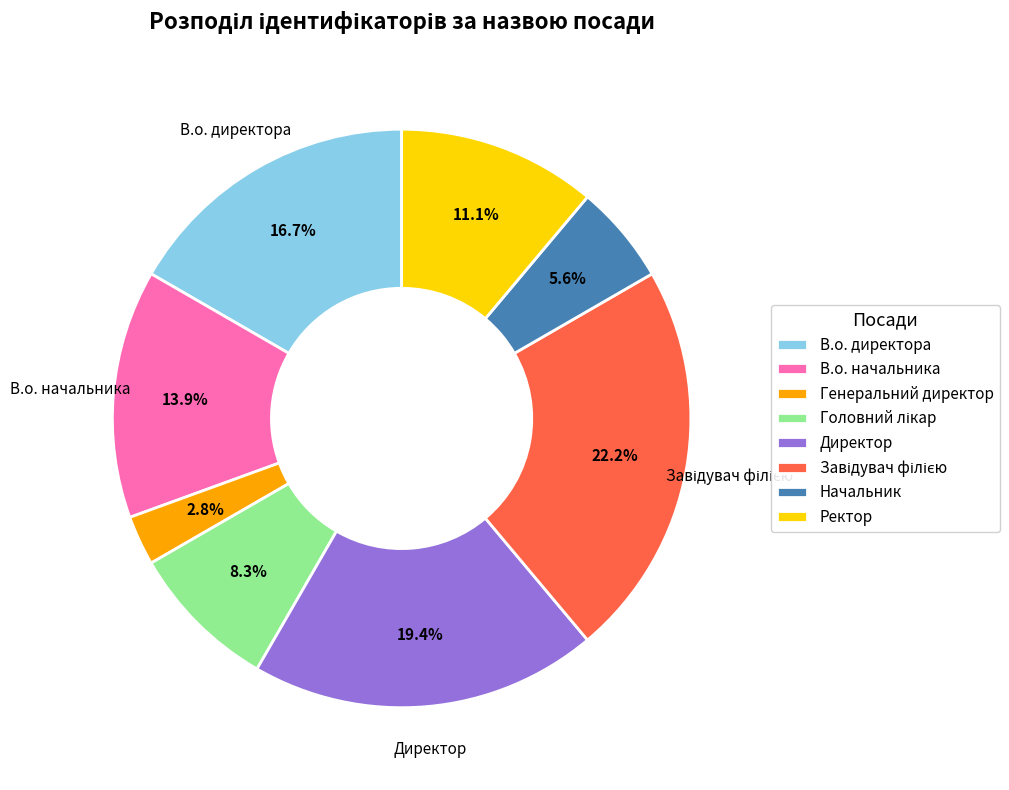

Combined, what portion of the pie is Начальник and Директор?

25.0%